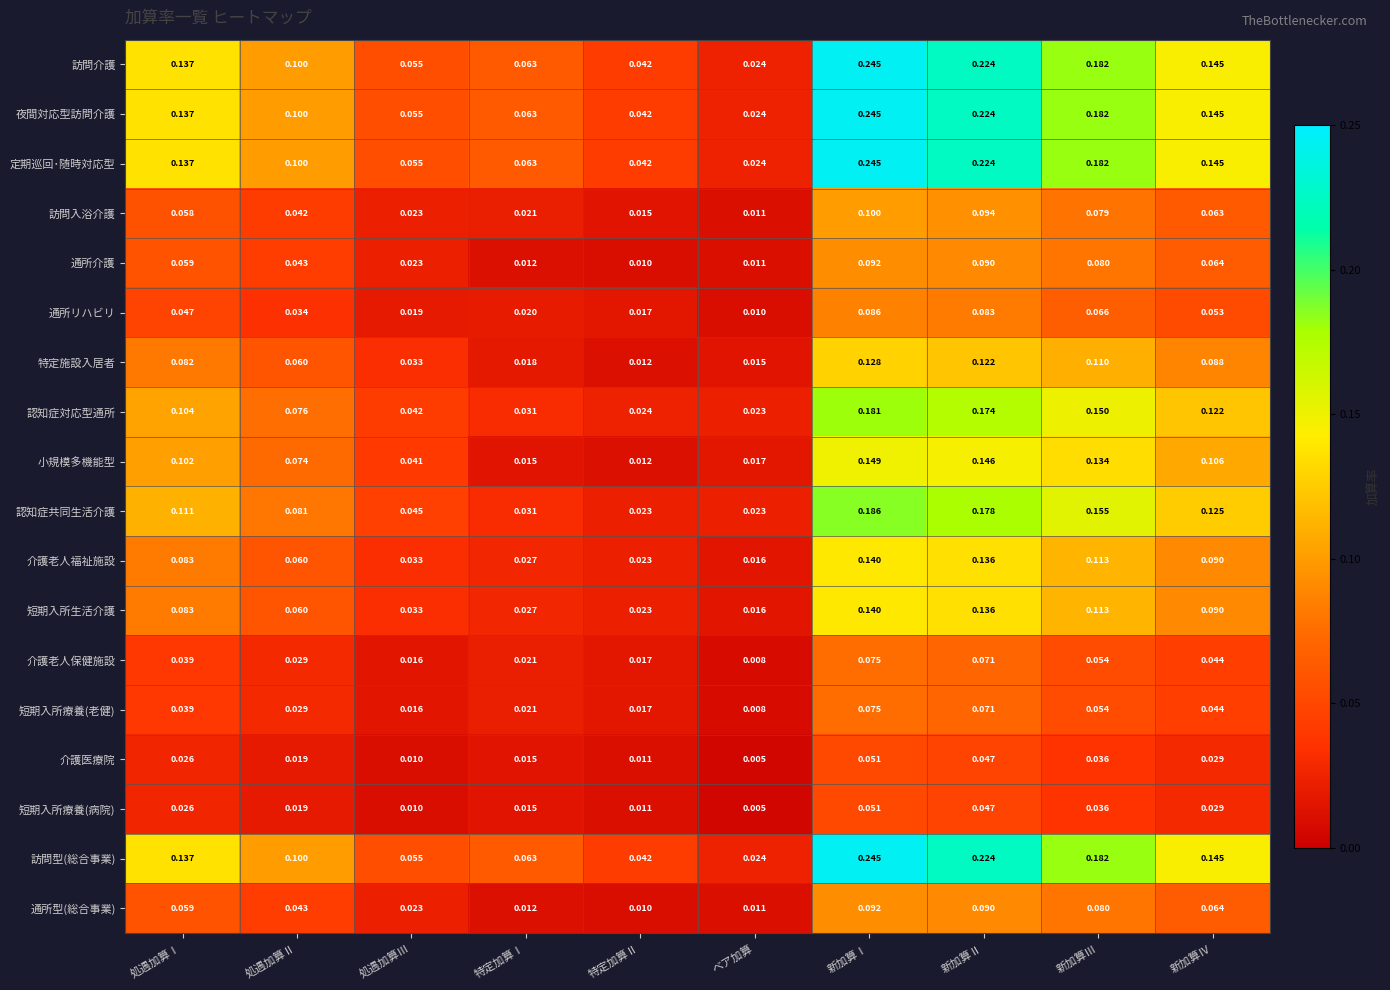

Which category has the lowest value in the 特定施設入居者 series?

特定加算Ⅱ